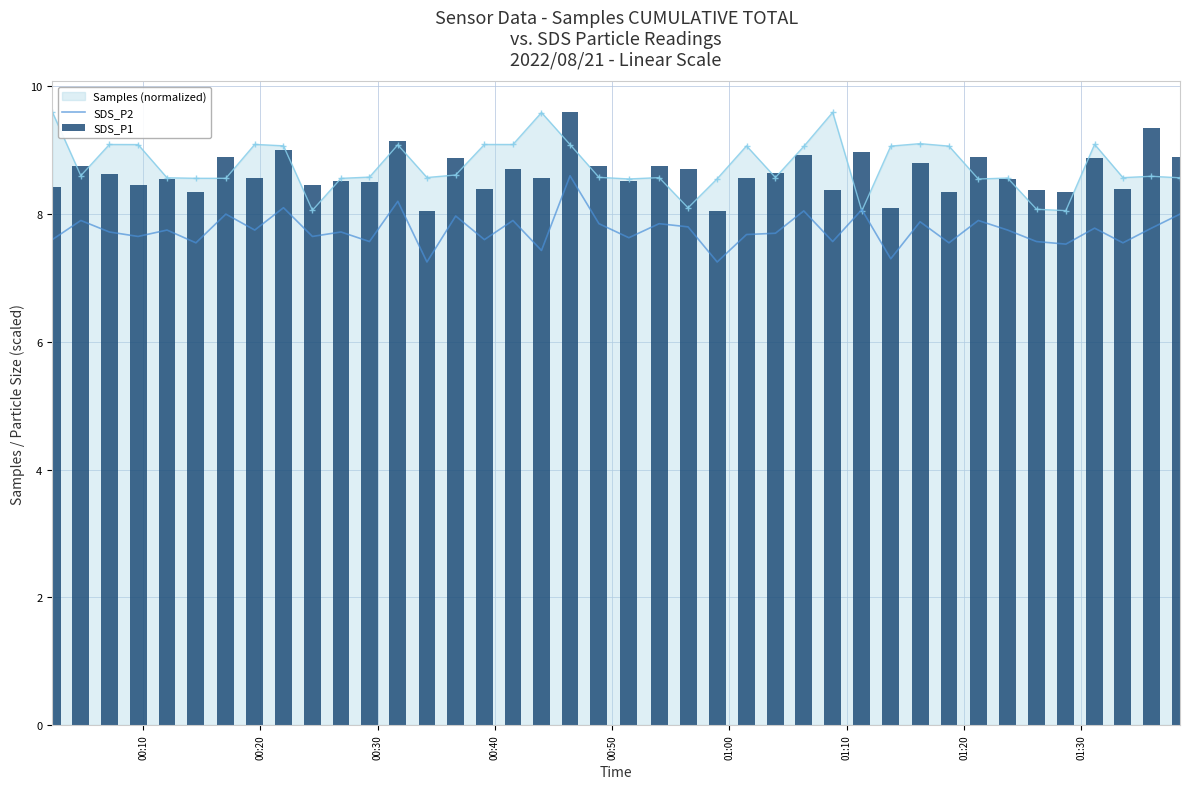

At how many categories does at least one series exceed 8?

40